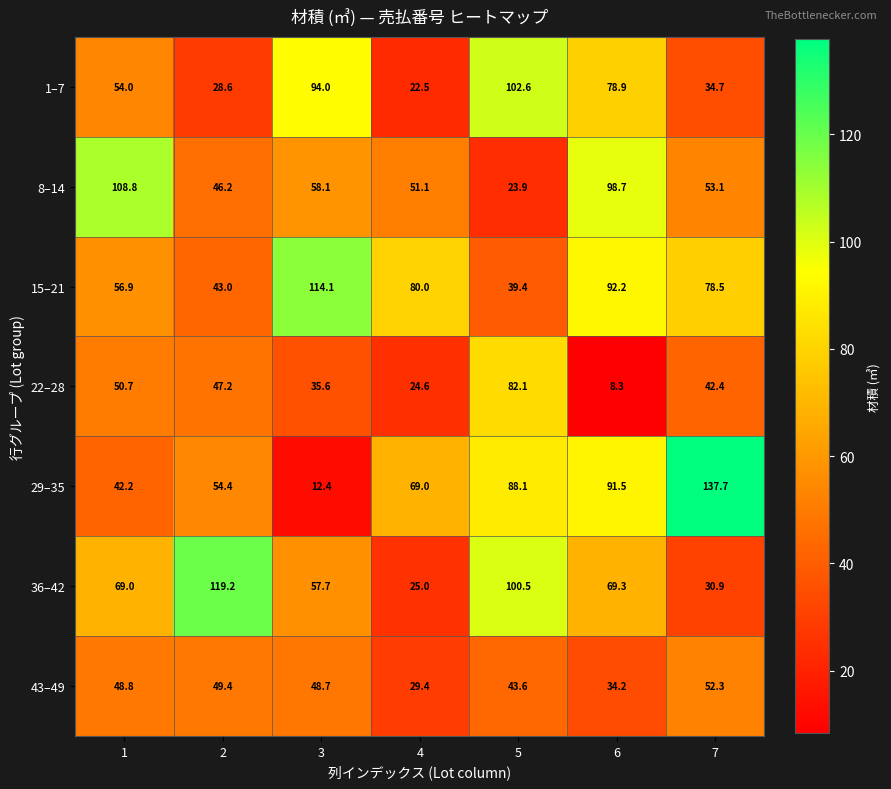

What is the sum of the 22–28 values at 3 and 7?

78.0